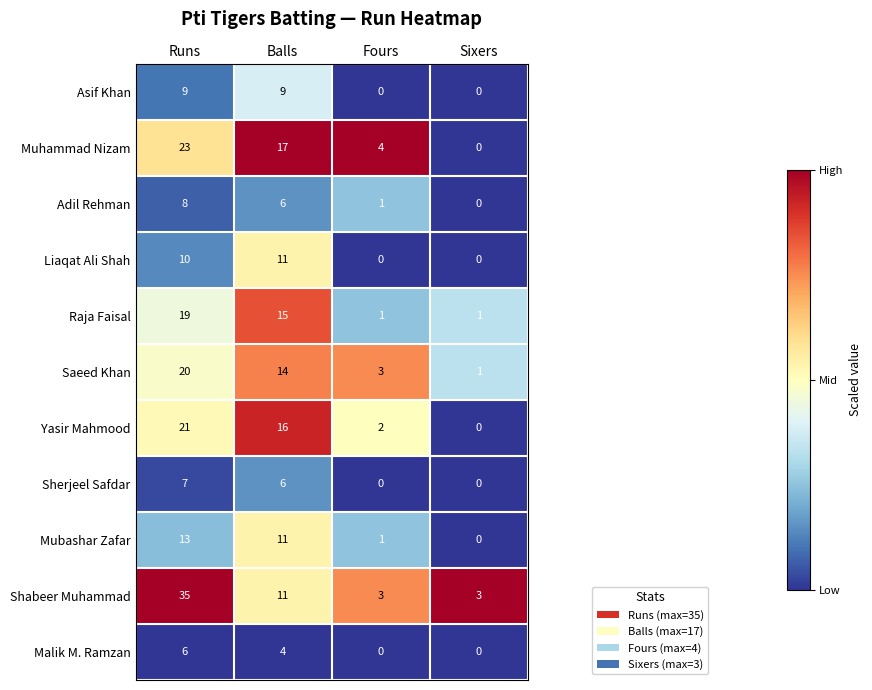

What is the total value across all series at Fours?

15